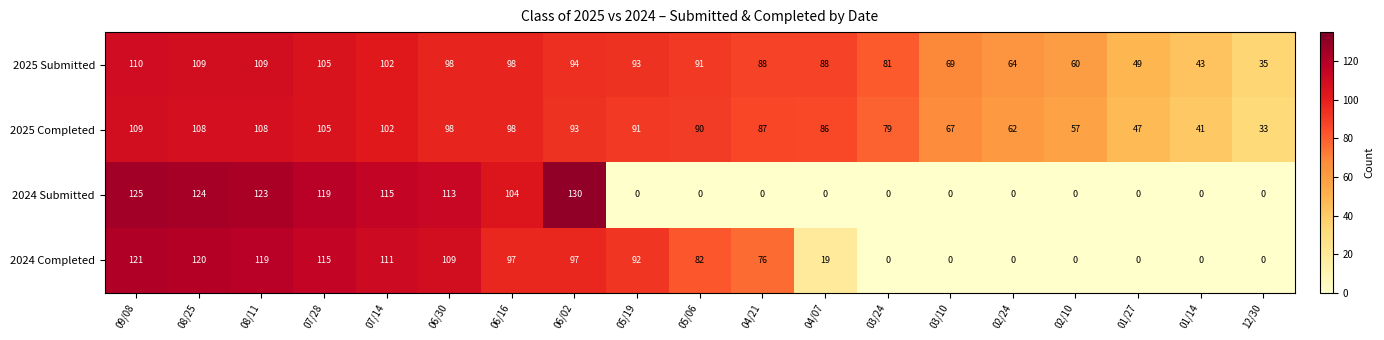

What is the greatest value displayed?

130